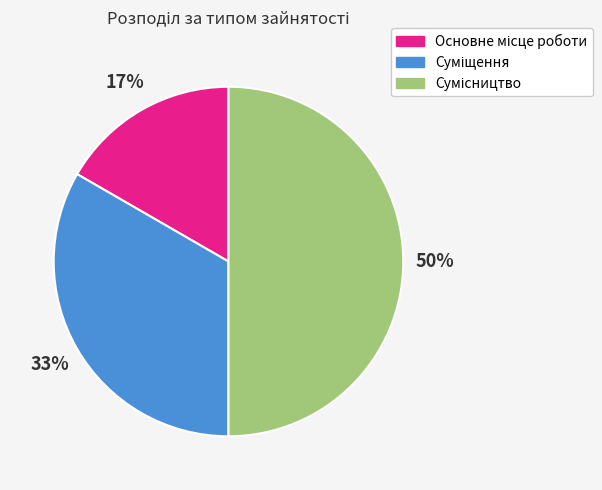

To the nearest percent, what is the average slice percentage?

33%